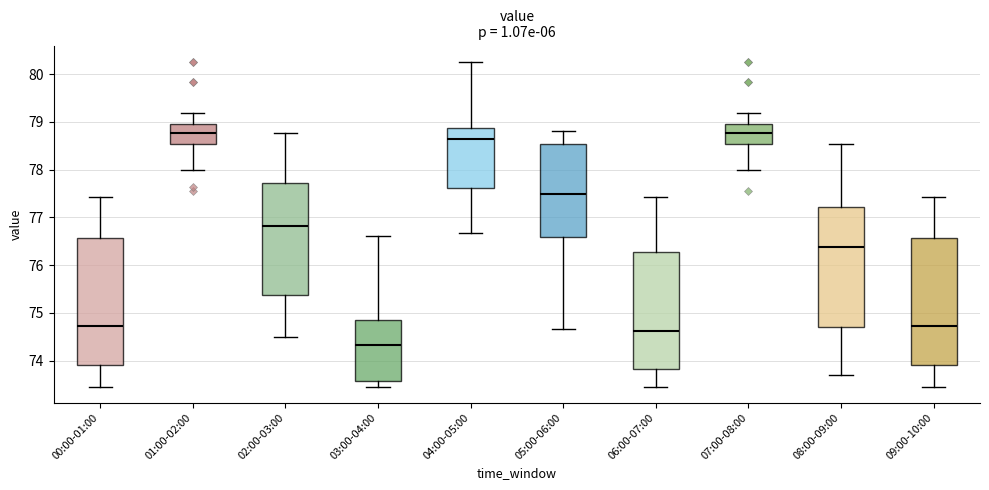

Reading left to right, read every box against the y-axis: the position of its median line, the range the box covers, and the ends of its whiskers. The values are not printed on the chart, so give them approximately, as read against the axis.

00:00-01:00: median 74.7, box 73.9 to 76.6, whiskers 73.5 to 77.4
01:00-02:00: median 78.8, box 78.5 to 78.9, whiskers 78.0 to 79.2
02:00-03:00: median 76.8, box 75.4 to 77.7, whiskers 74.5 to 78.8
03:00-04:00: median 74.3, box 73.6 to 74.9, whiskers 73.5 to 76.6
04:00-05:00: median 78.6, box 77.6 to 78.9, whiskers 76.7 to 80.3
05:00-06:00: median 77.5, box 76.6 to 78.5, whiskers 74.7 to 78.8
06:00-07:00: median 74.6, box 73.8 to 76.3, whiskers 73.5 to 77.4
07:00-08:00: median 78.8, box 78.5 to 78.9, whiskers 78.0 to 79.2
08:00-09:00: median 76.4, box 74.7 to 77.2, whiskers 73.7 to 78.5
09:00-10:00: median 74.7, box 73.9 to 76.6, whiskers 73.5 to 77.4